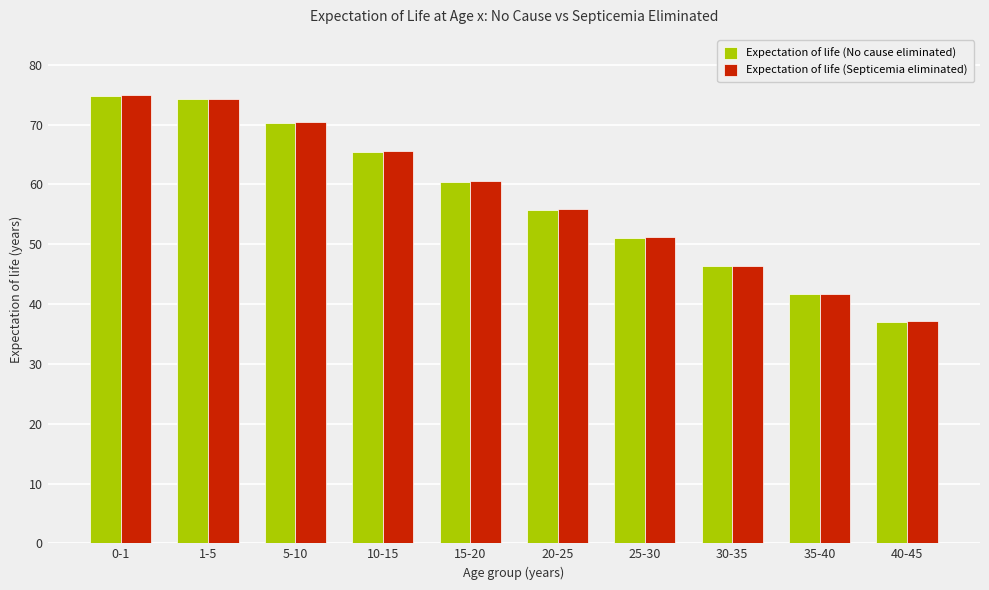

The Expectation of life (No cause eliminated) series shows 32.0 at 10-15. True or false?

False